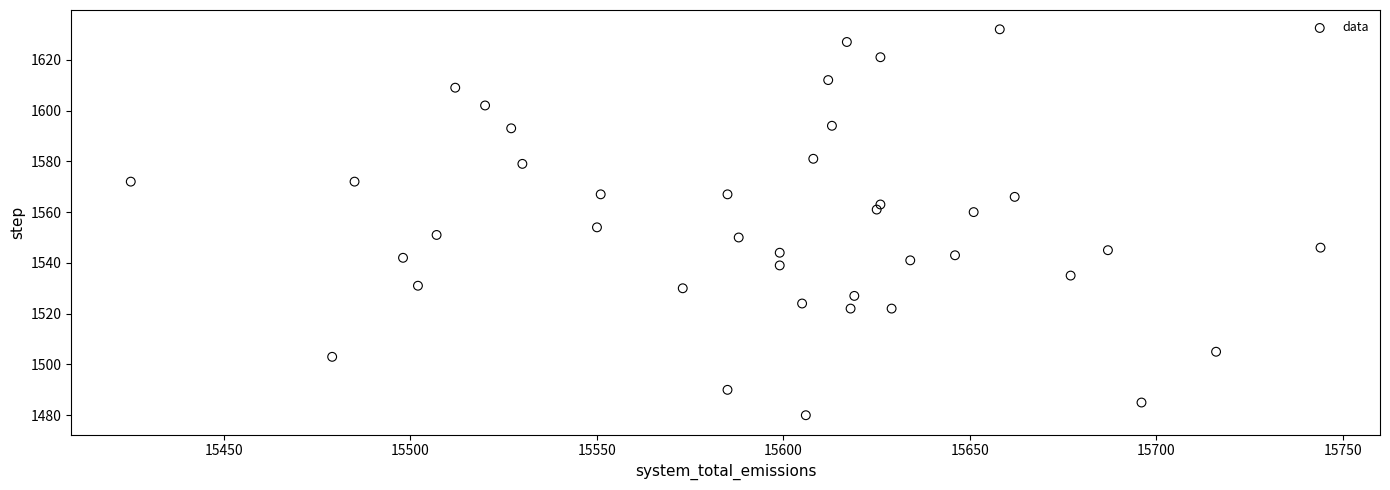

What Y value in the scatter plot is closest to 1556?

1554